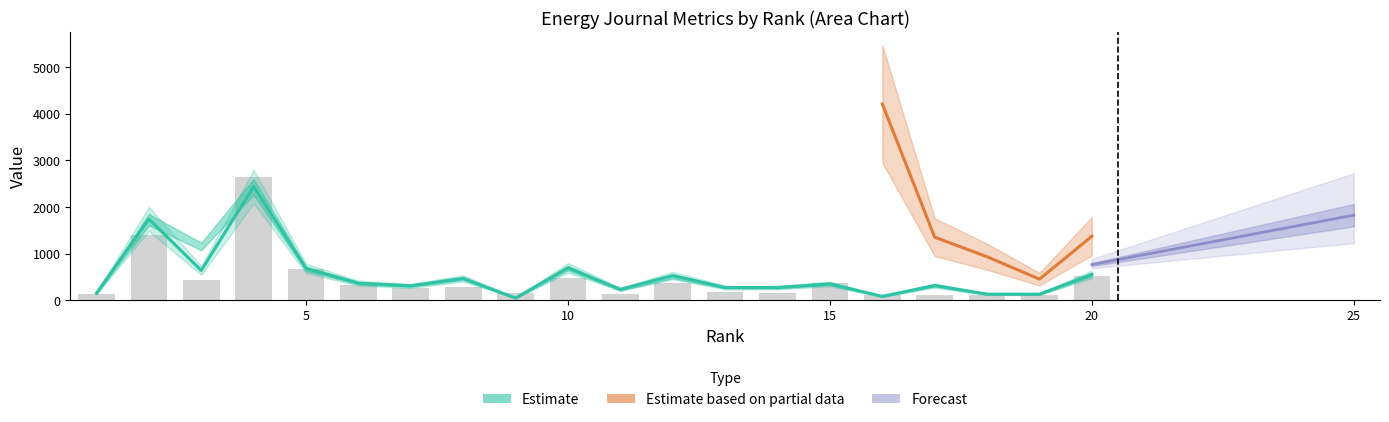

How many data points in Total Docs. (3years) are less than 347?

10